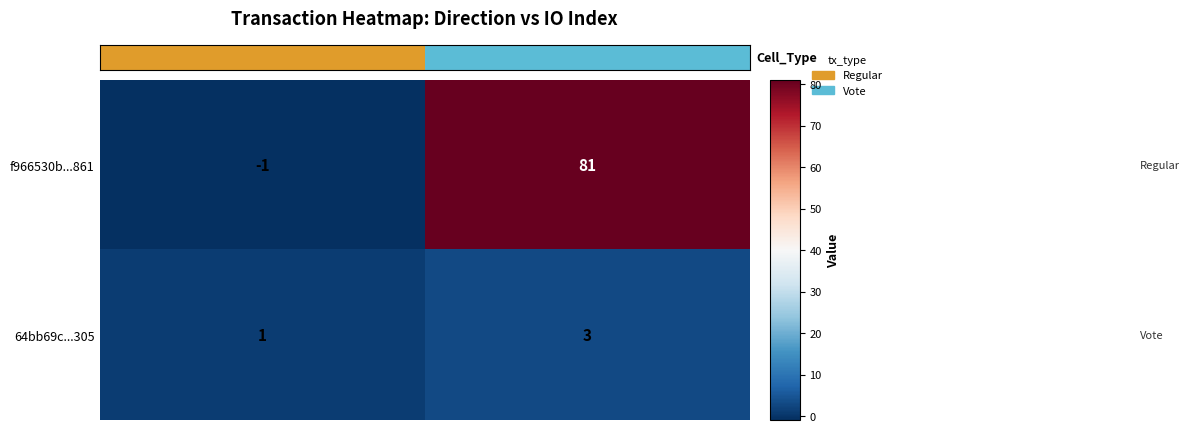

What is the difference between the maximum and minimum values in the f966530b...861 series?

82